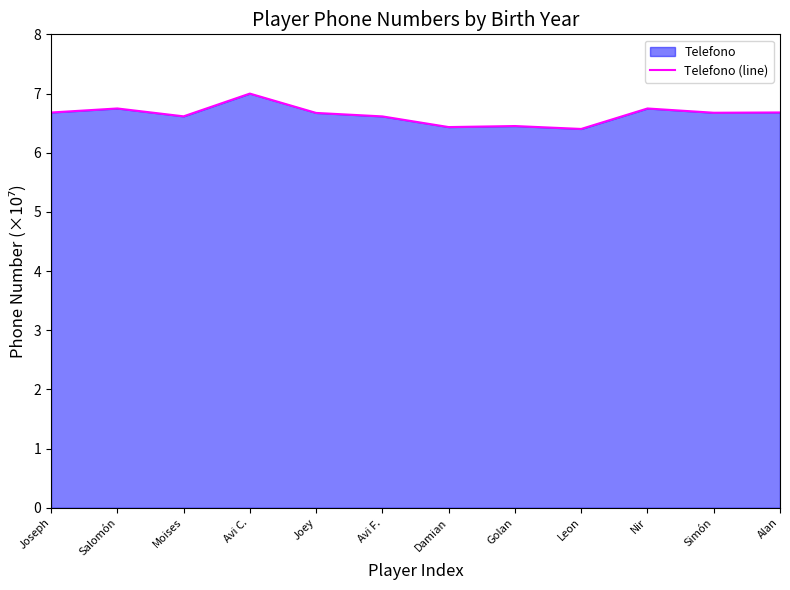

How many points are higher than both their immediate neighbors (excluding endpoints)?

4